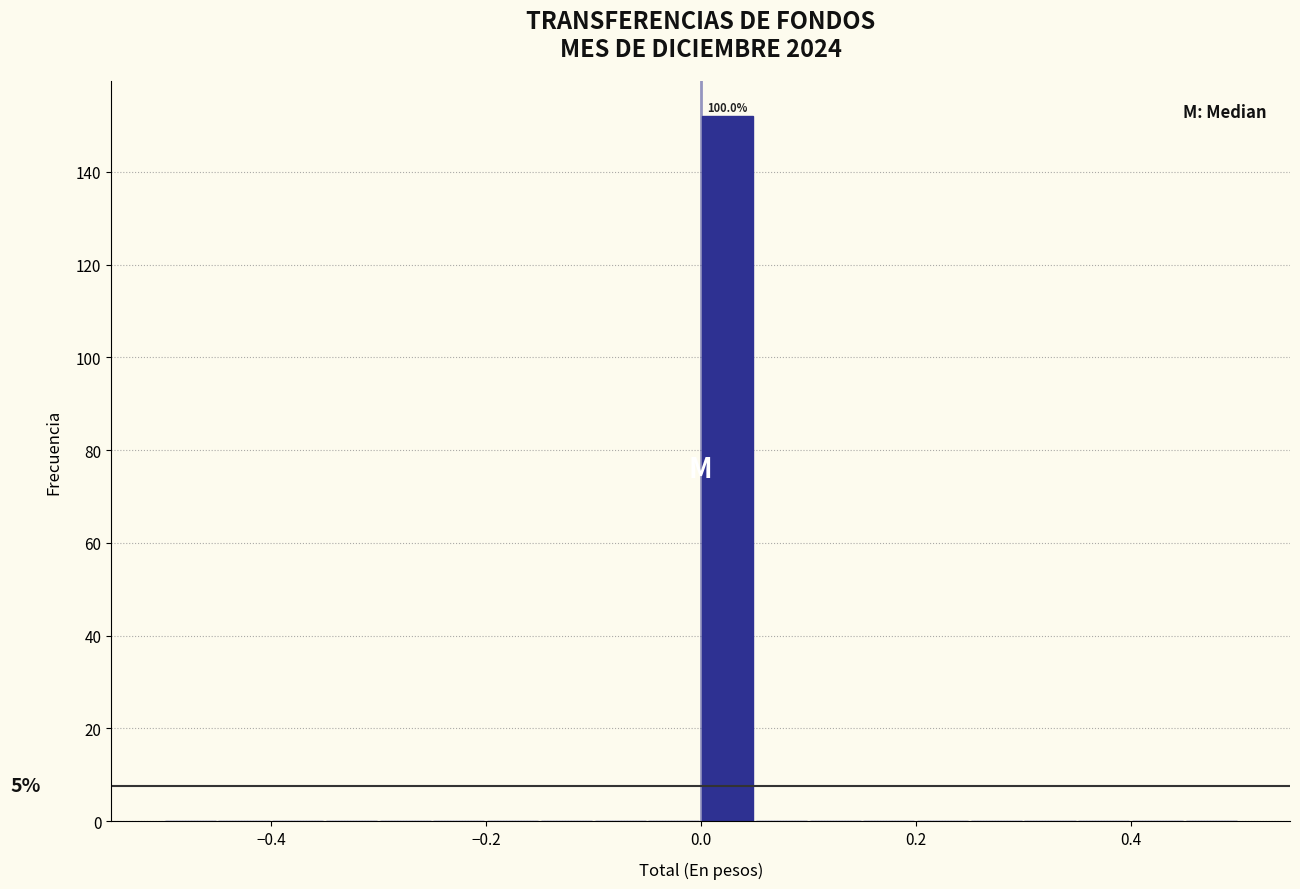

Read against the x-axis, roughly where is the centre of the tallest bar?

0.02